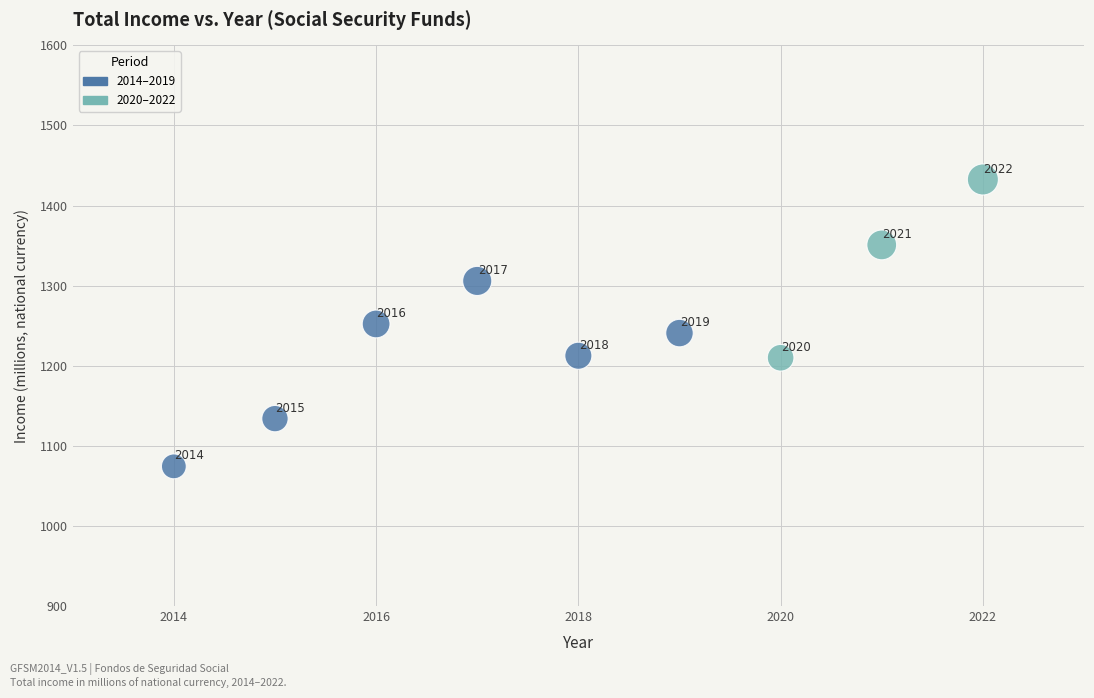

What Y value in the scatter plot is closest to 1253?

1252.2